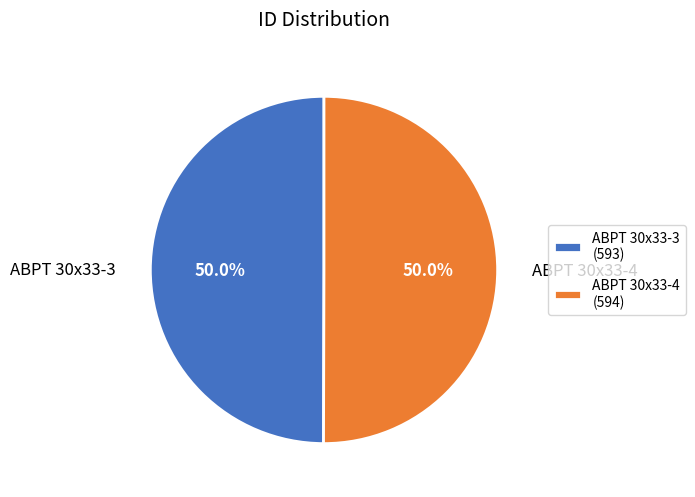

What is the ratio of the value at ABPT 30x33-4 to the value at ABPT 30x33-3?

1.0